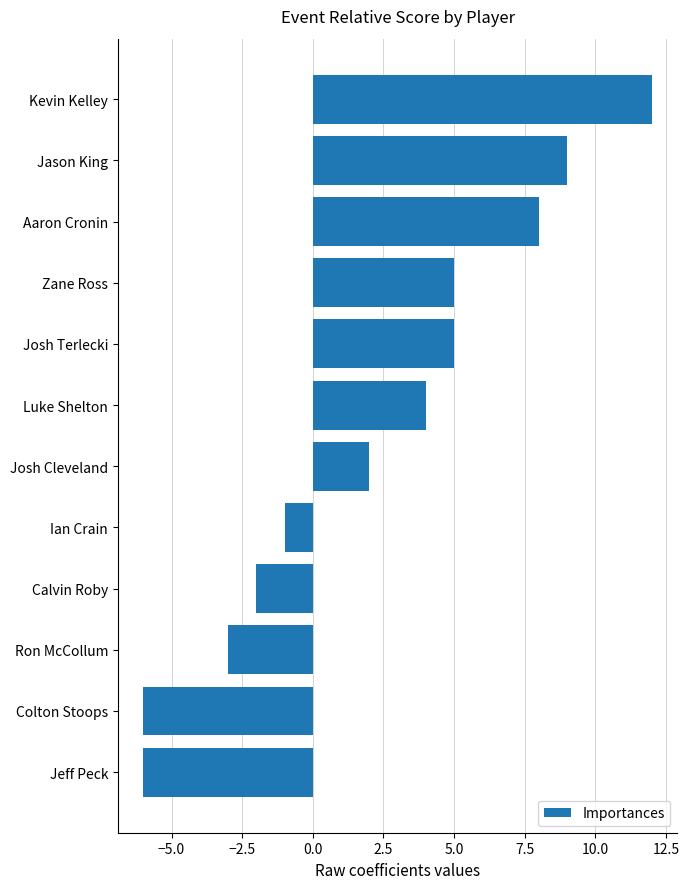

What is the label of the 1st bar from the bottom?

Jeff Peck